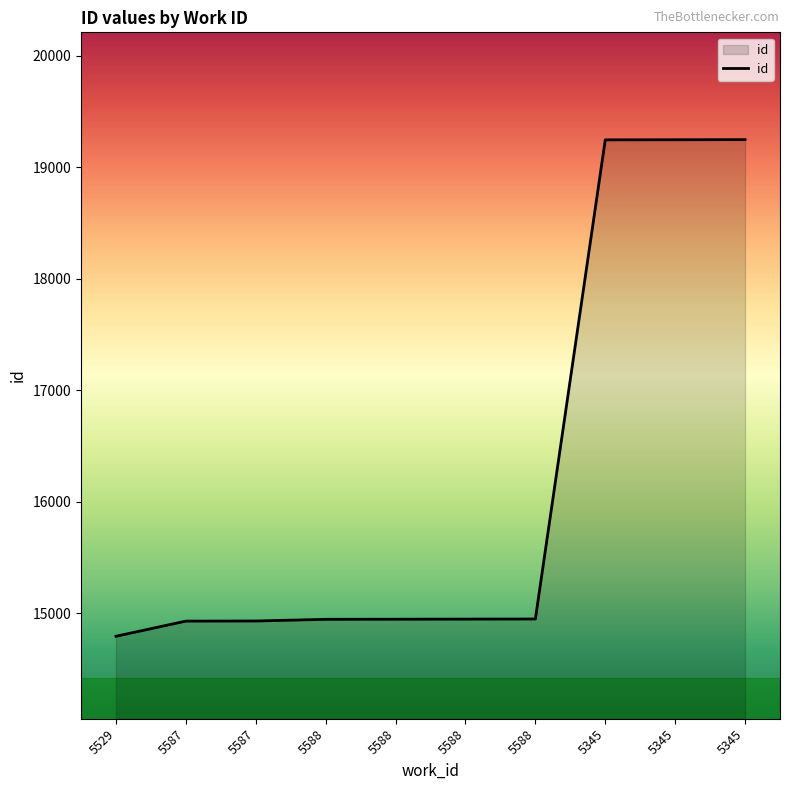

What is the value of the 9th point from the left?

19246